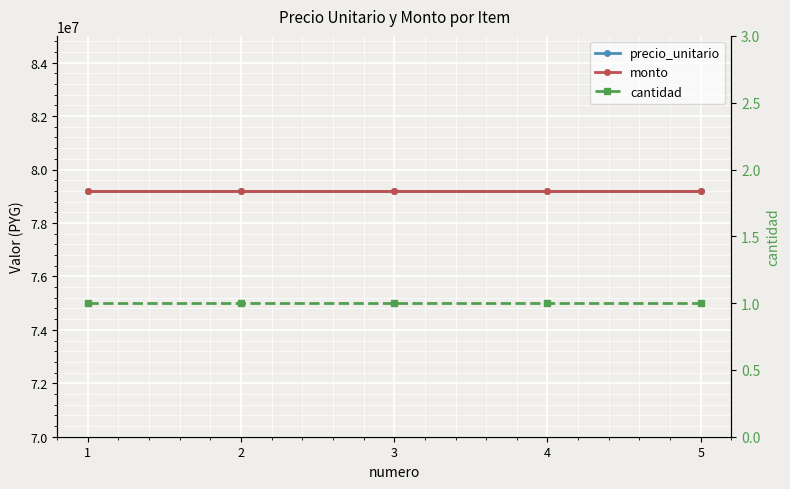

List the series in order of their peak value, lowest first.

cantidad, precio_unitario, monto